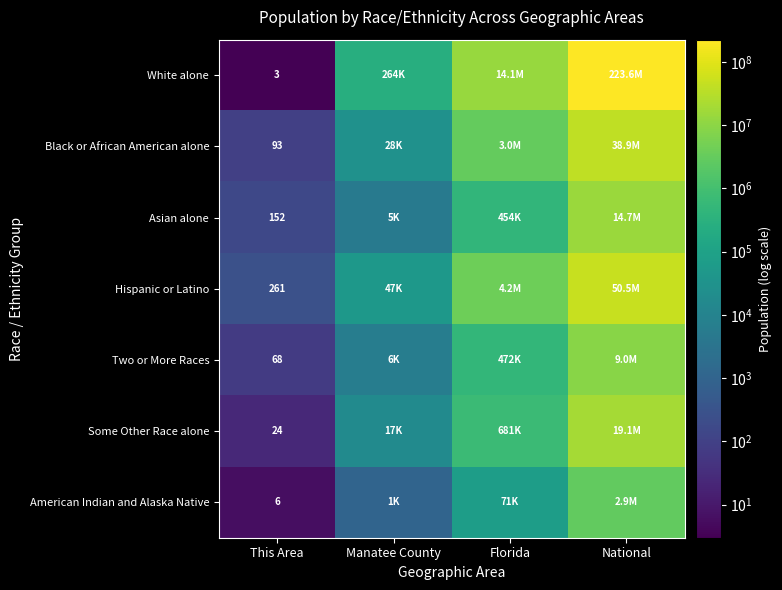

Which series has the largest total across all categories?

White alone